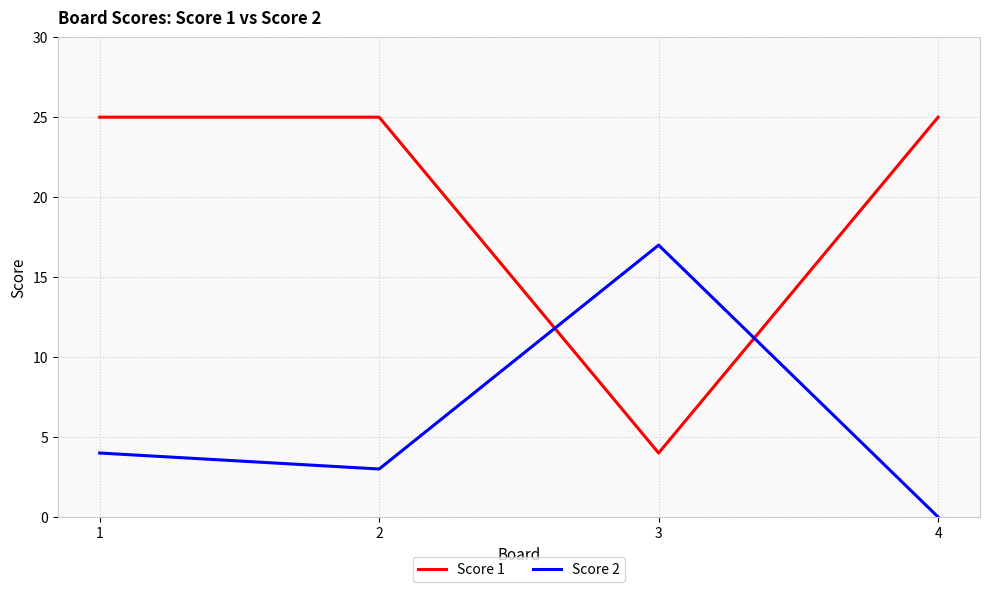

True or false: Score 1 and Score 2 intersect in this chart.

True